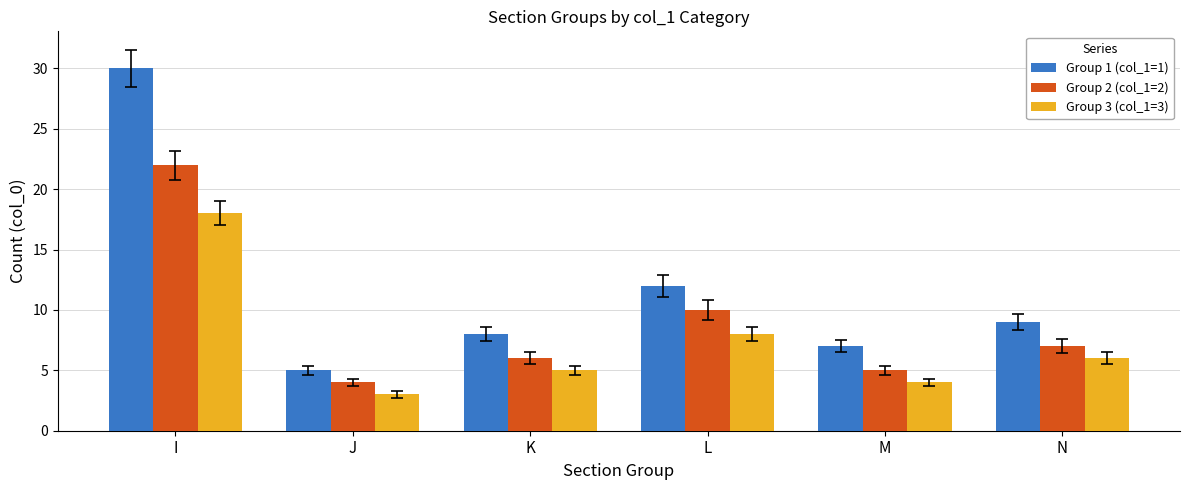

What value does the Group 2 (col_1=2) series have at M, to the nearest 5?

5